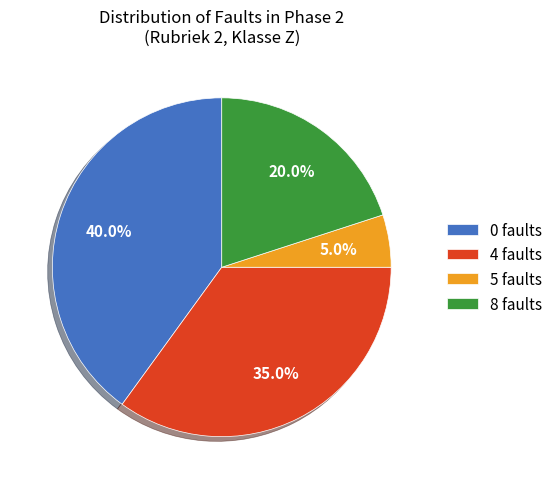

Between 8 faults and 4 faults, which is larger?

4 faults